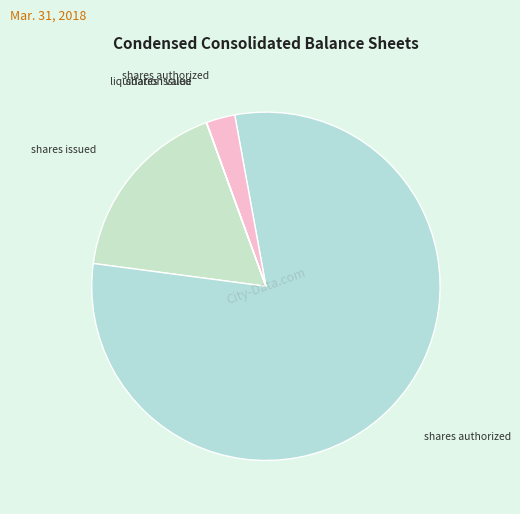

Which category has the biggest portion of the pie?

Common stock shares authorized